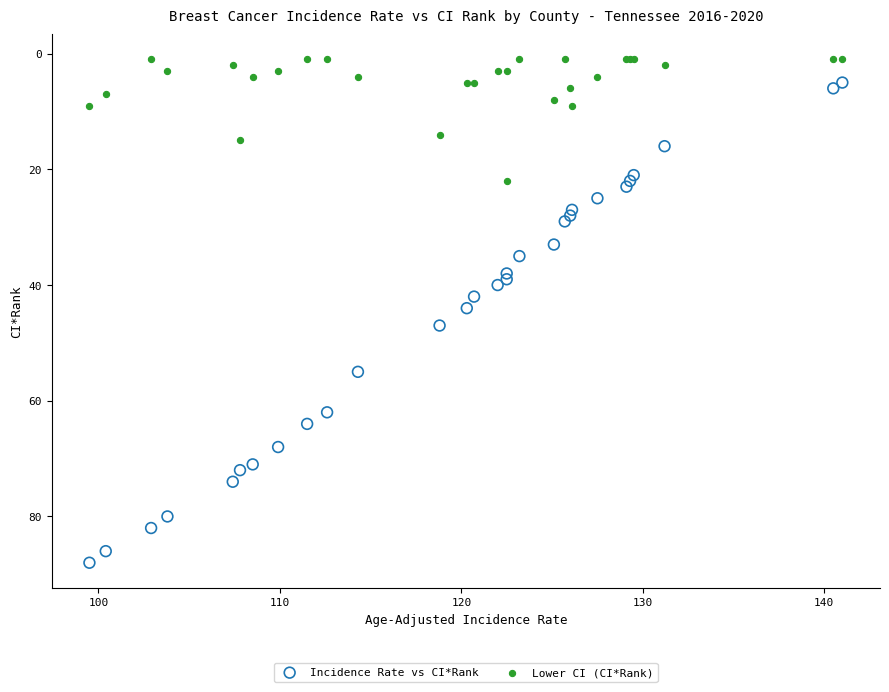

Which series reaches the maximum Y coordinate?

Incidence Rate vs CI*Rank